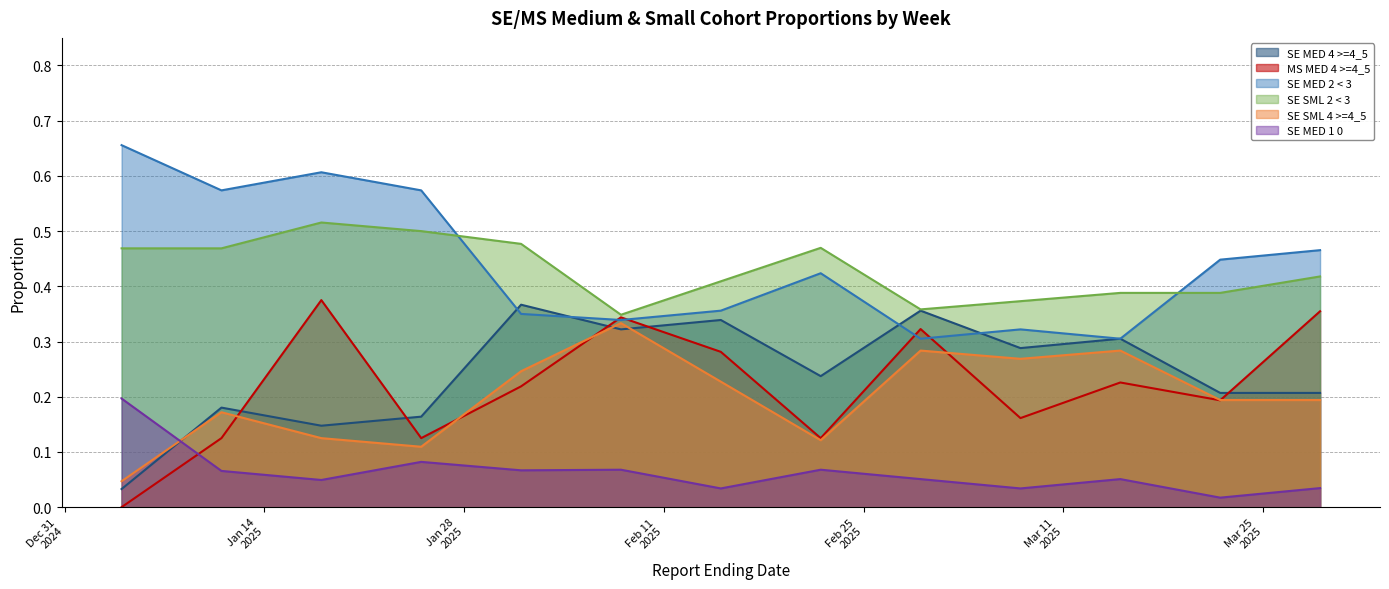

The value of SE MED 1 0 at 2025-01-04 is 0.1. True or false?

False